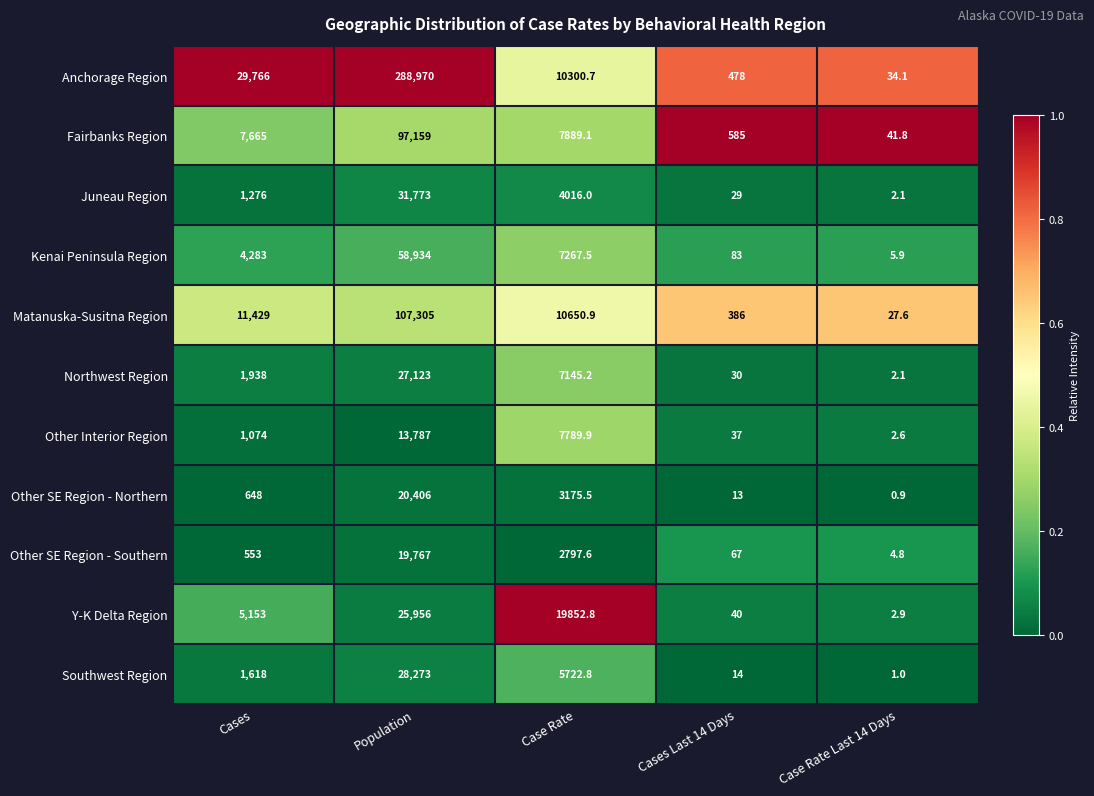

What is the difference between the second highest and second lowest values in the Southwest Region series?

5708.8